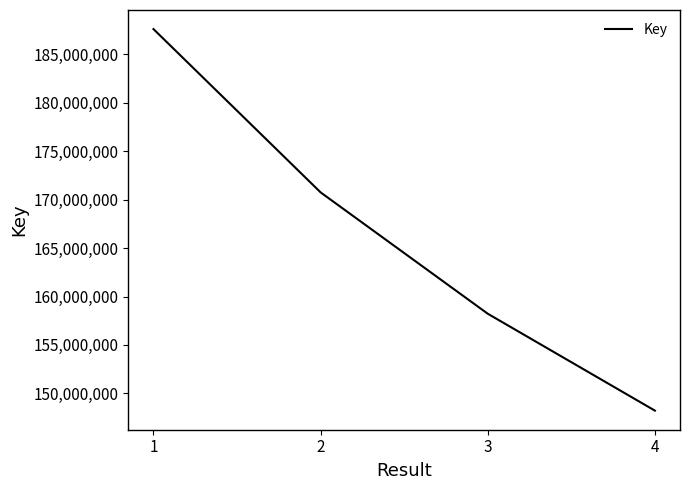

List the labels in order of value, largest first.

1, 2, 3, 4